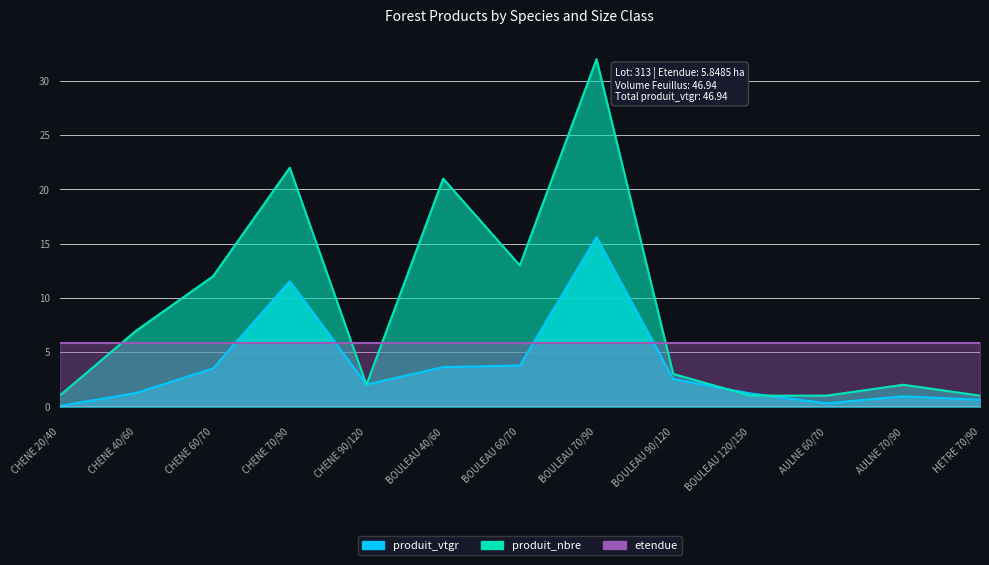

At which label does produit_vtgr reach its minimum?

CHENE 20/40